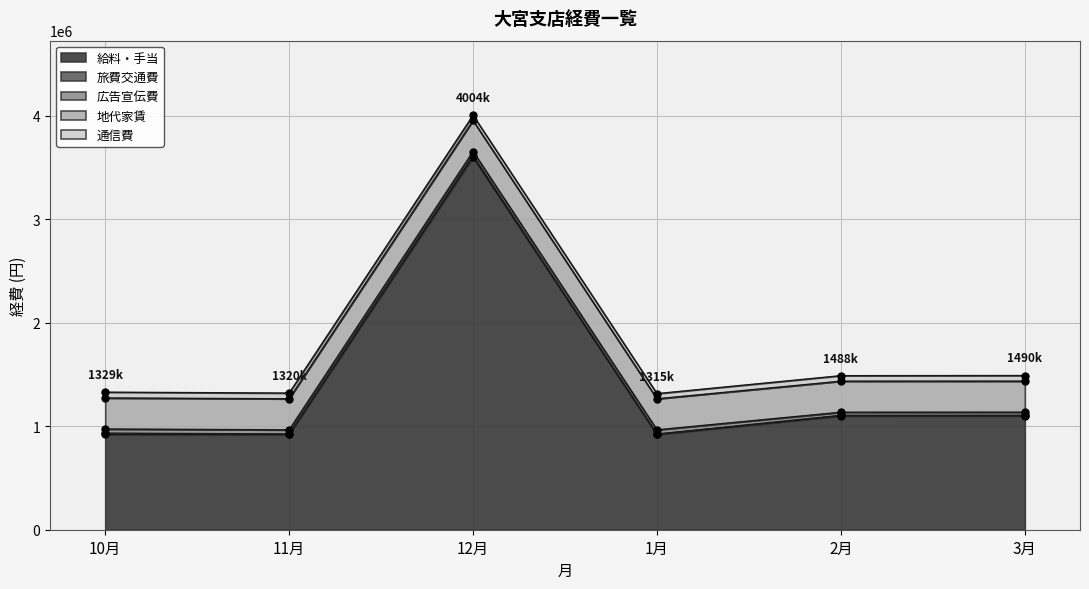

Which series has the largest range (max minus min)?

給料・手当